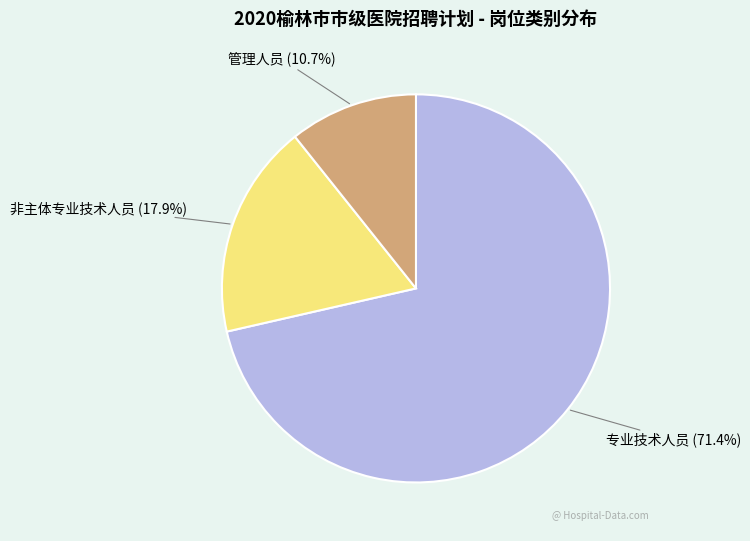

The 专业技术人员 slice represents 71% of the pie. True or false?

True